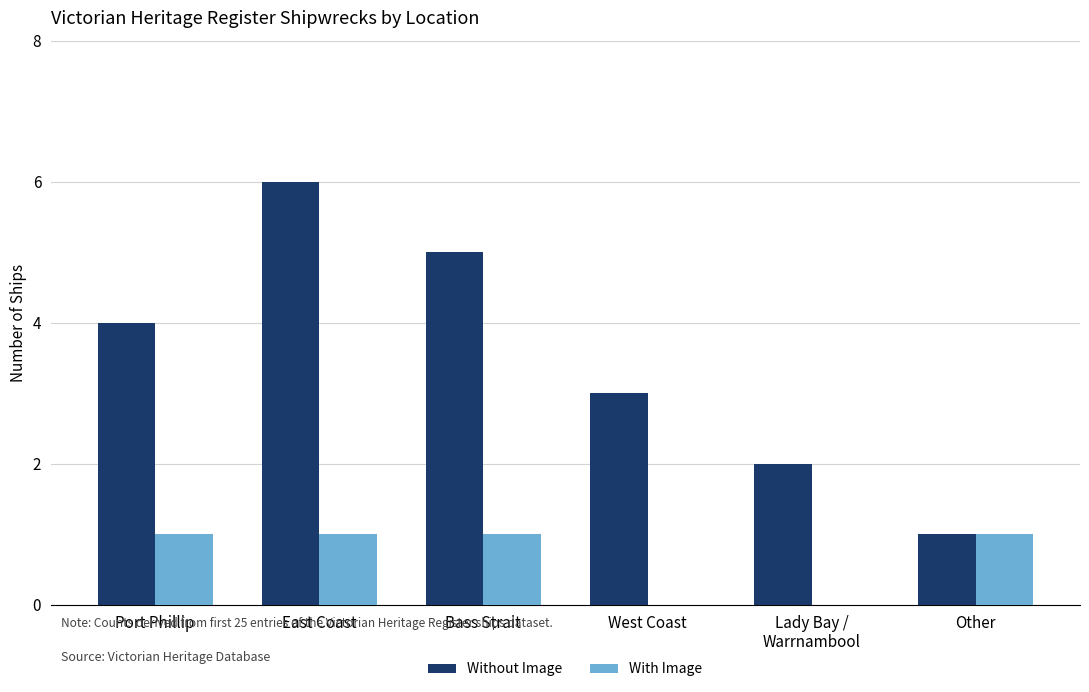

Count the With Image values in the range 0 to 1.

6